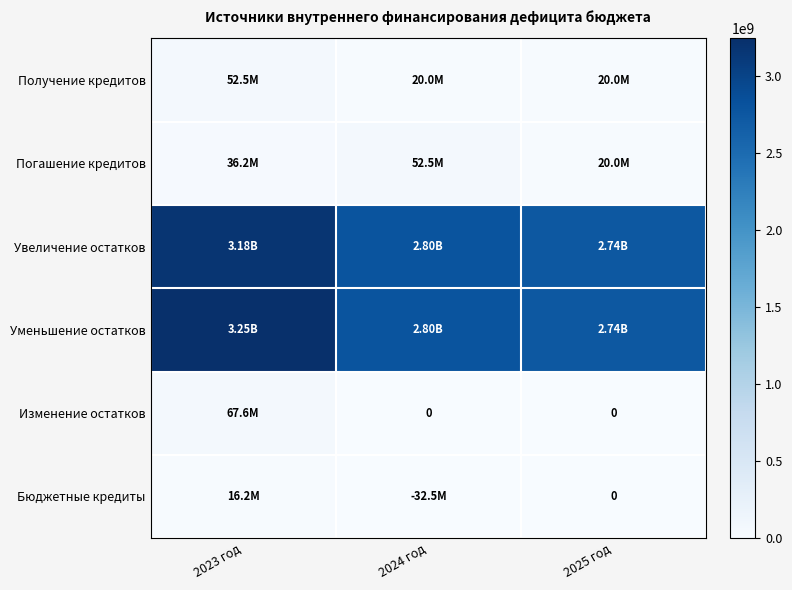

Which has a higher value, 2023 год or 2025 год?

2023 год